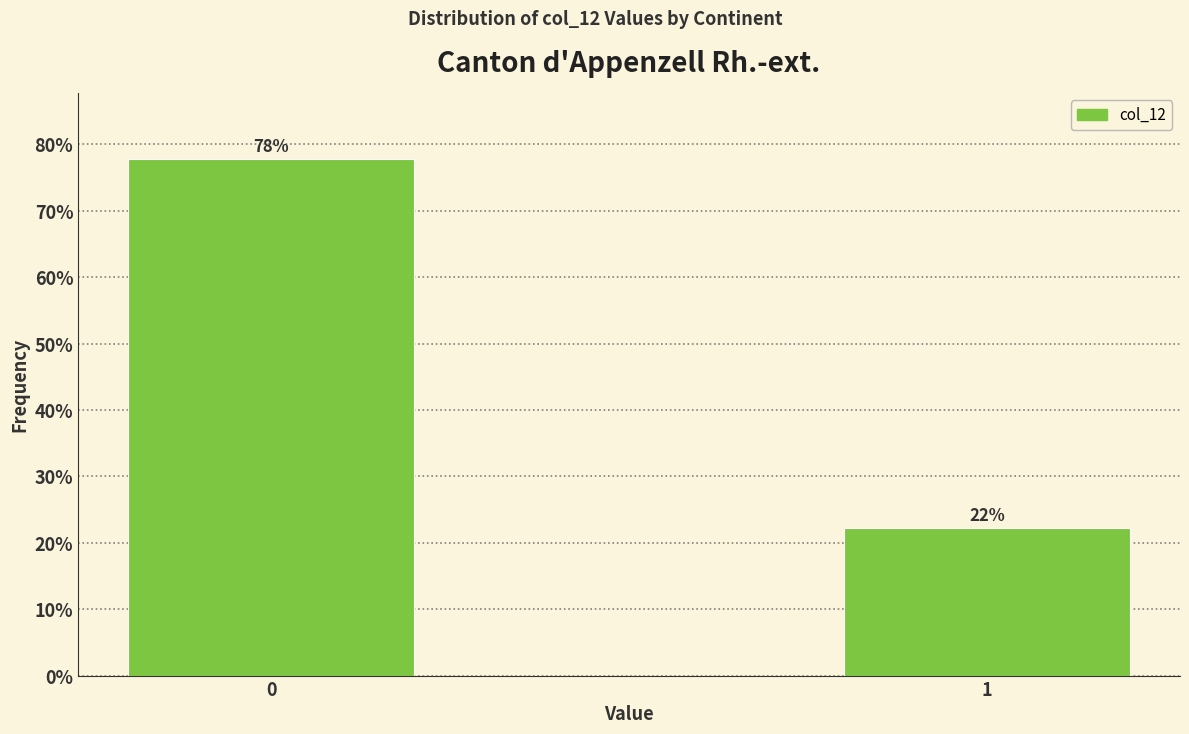

What is the ratio of the value at 1 to the value at 0?

0.3